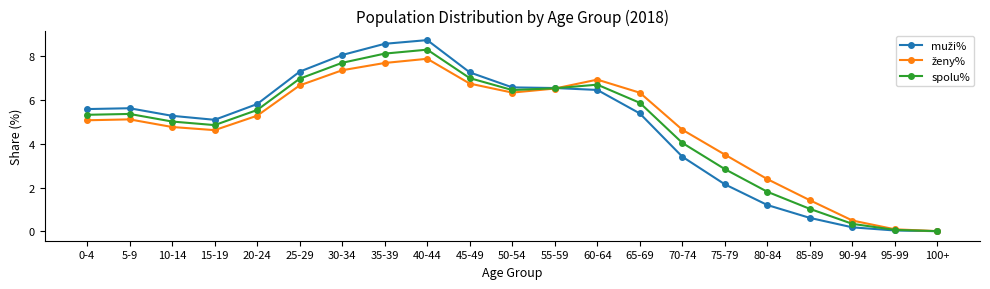

What is the difference between the maximum and minimum values in the spolu% series?

8.3